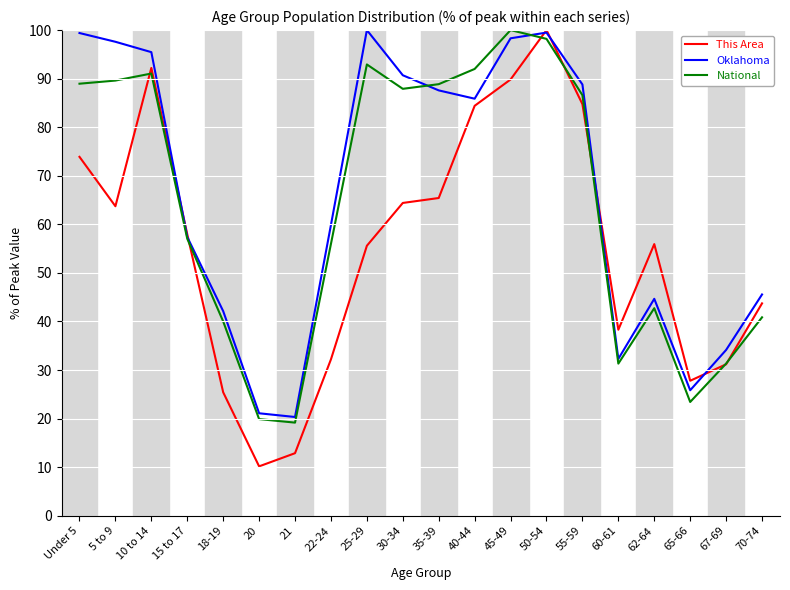

The value of This Area at 50-54 is 100.0. True or false?

True